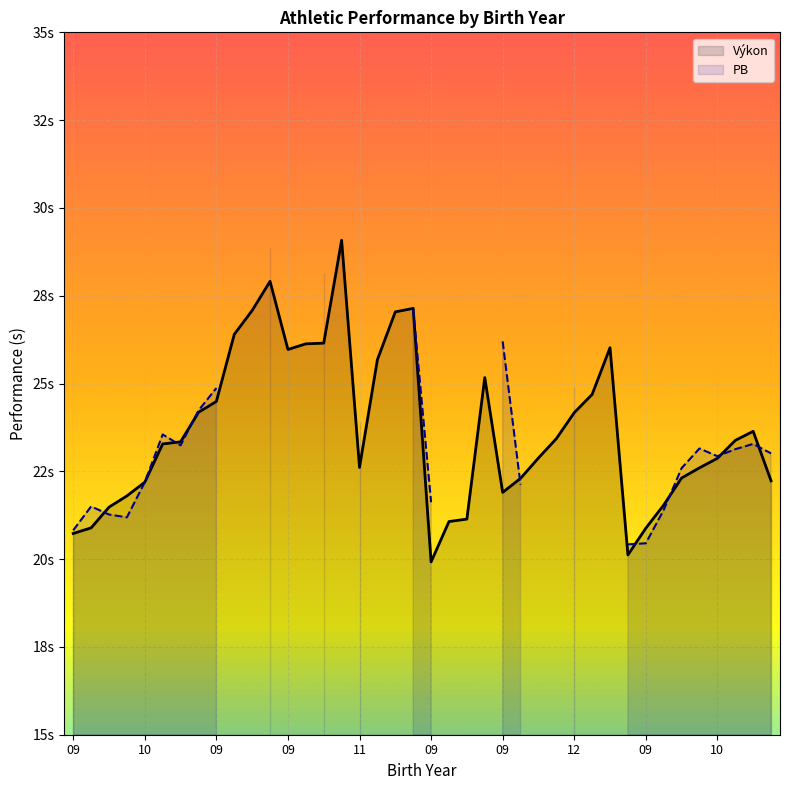

How many lines are shown in the chart?

2